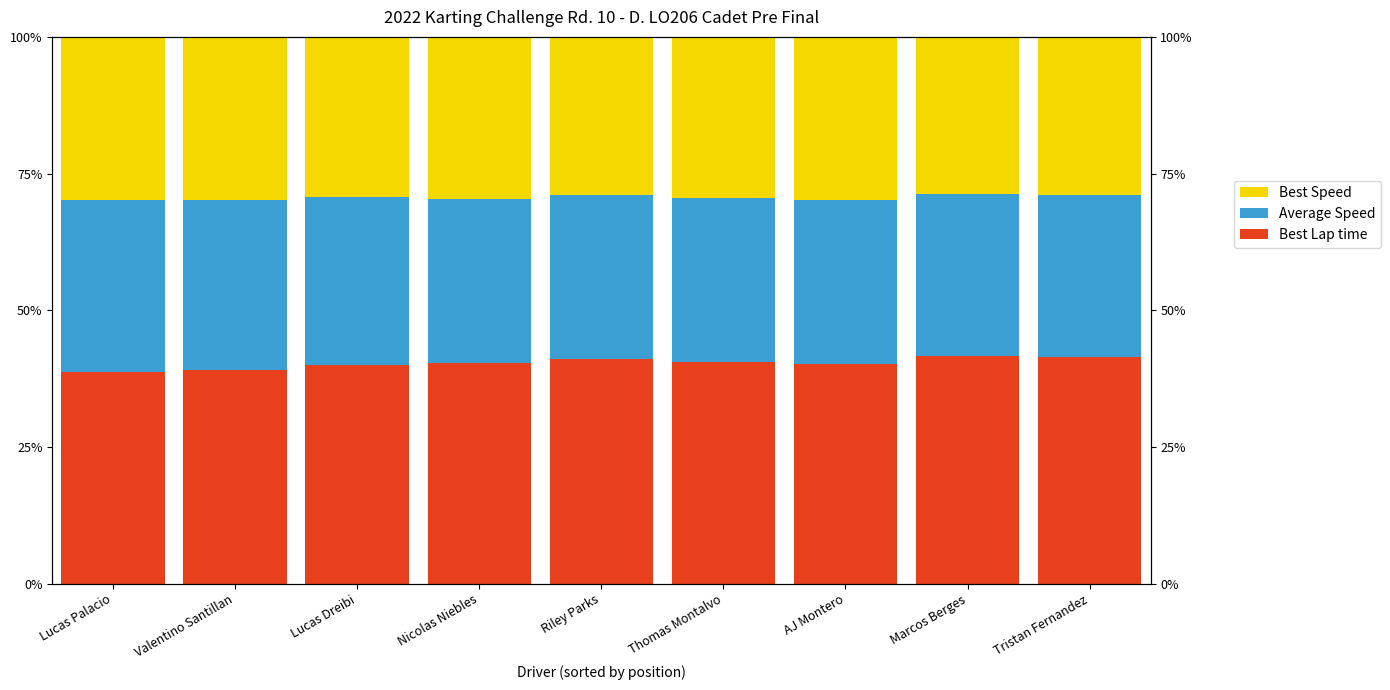

What position from the right is Riley Parks?

5